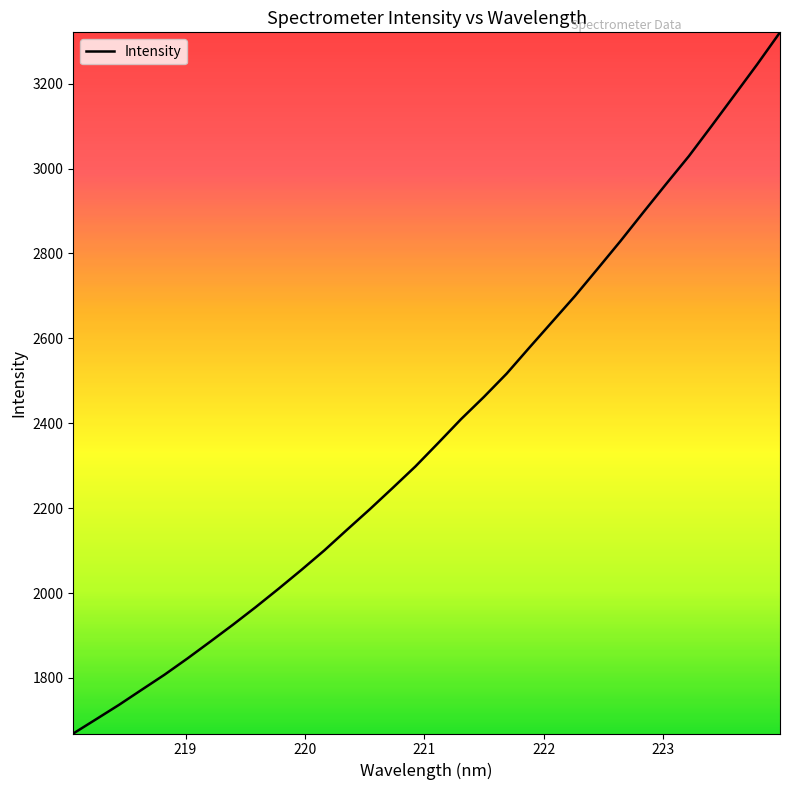

How many lines are shown in the chart?

1